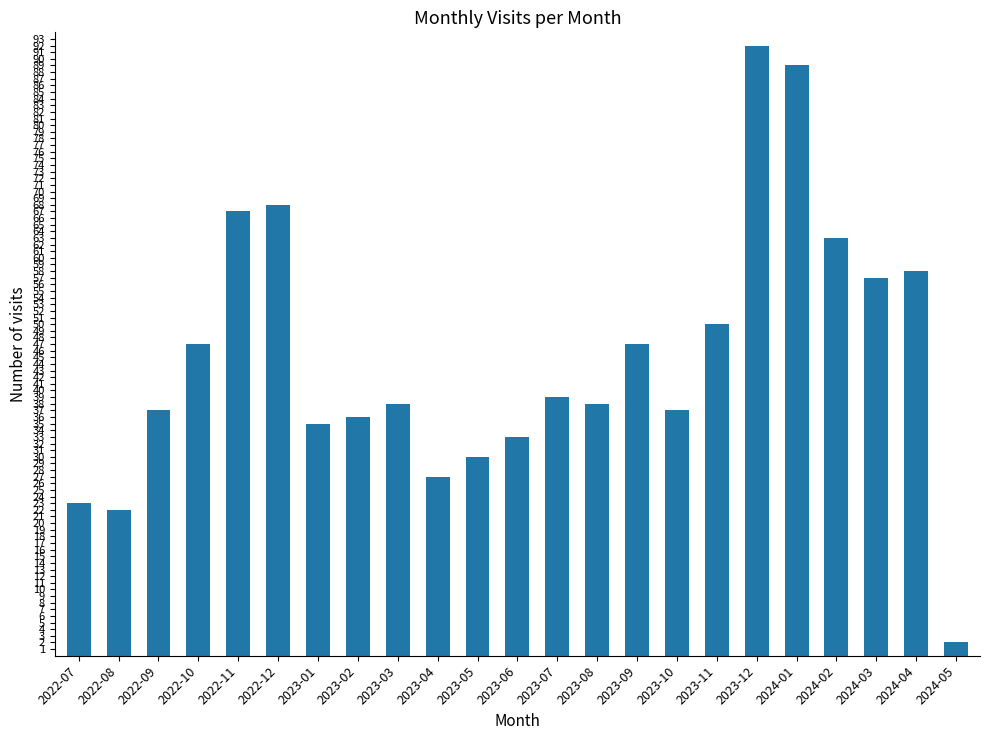

What is the average value?

45